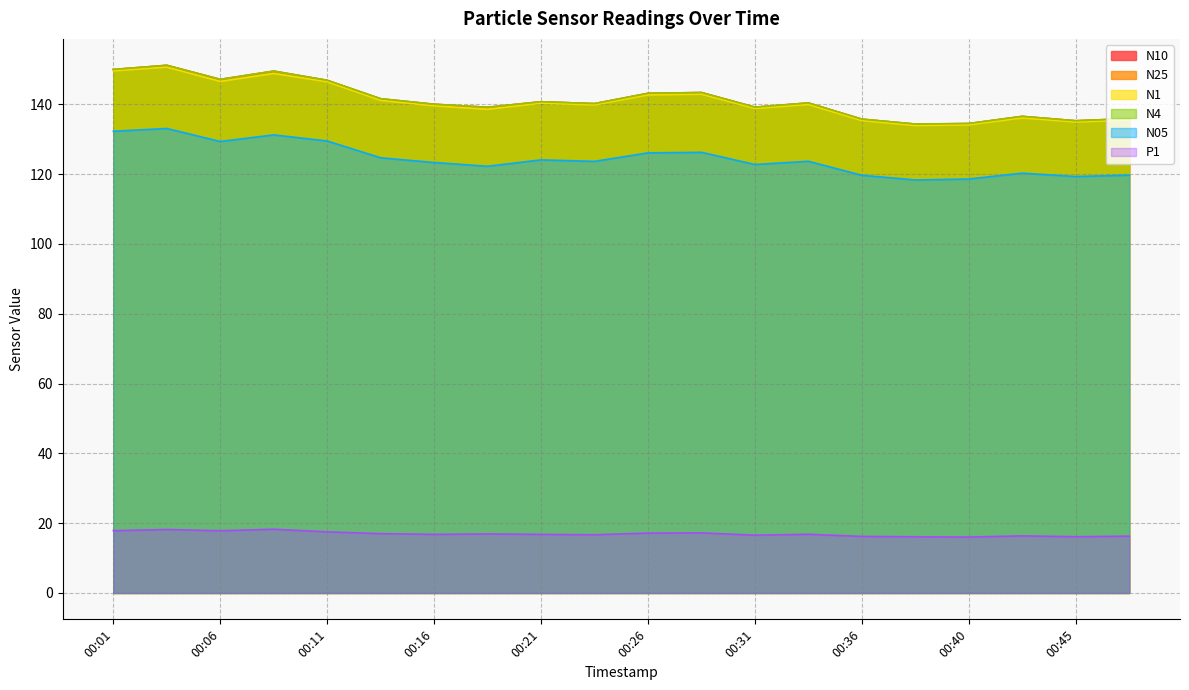

Which series changed the most between 00:01 and 00:40?

N25